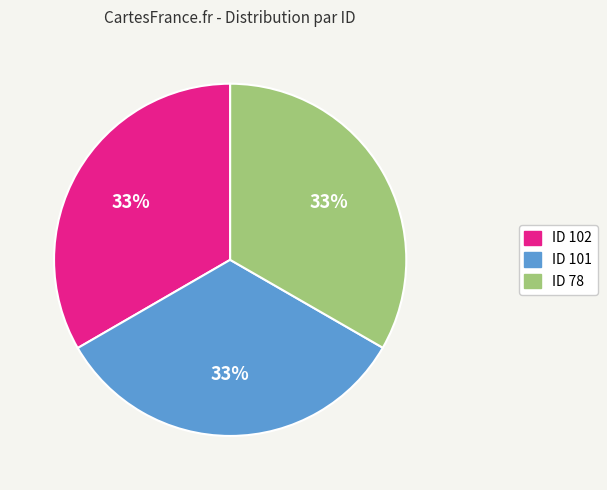

Is there any slice that represents more than half of the pie?

No